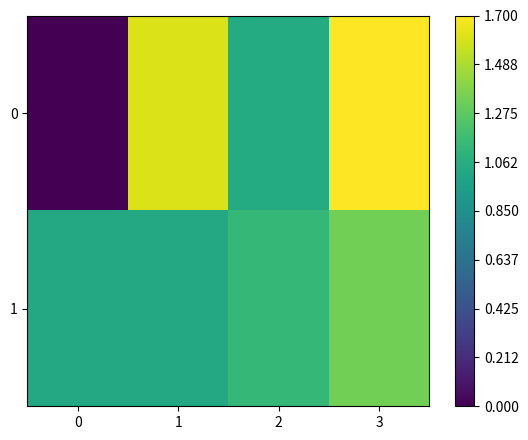

Count the number of categories in the chart.

4